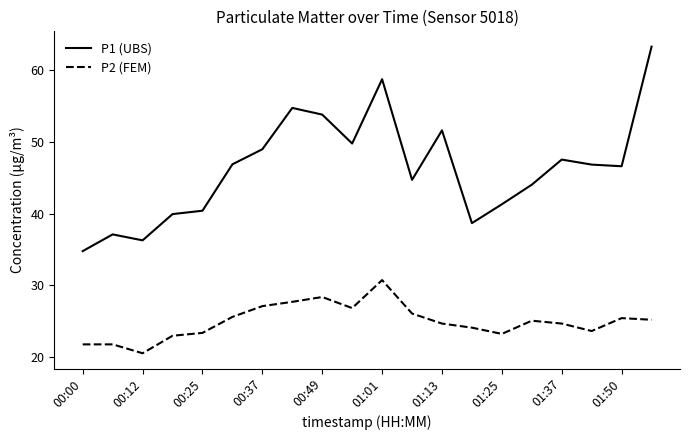

What is the maximum value shown in the chart?

63.3